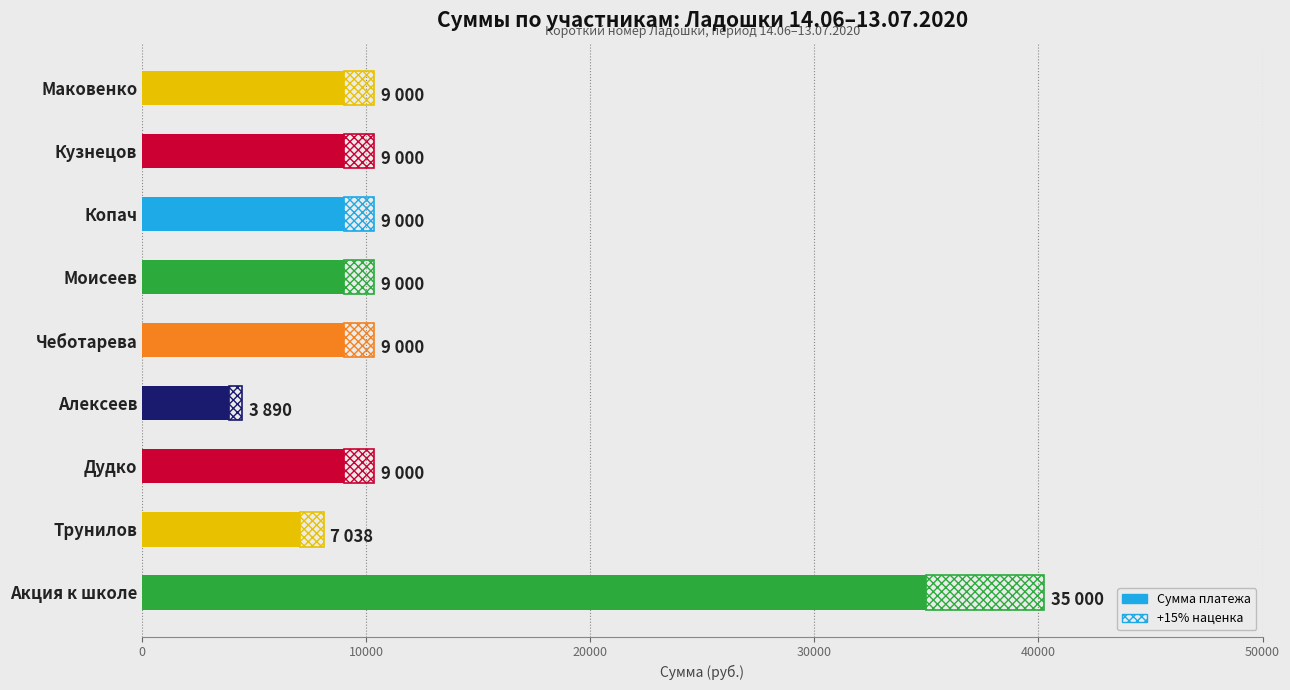

The chart shows a value of 5629 at Кузнецов. True or false?

False